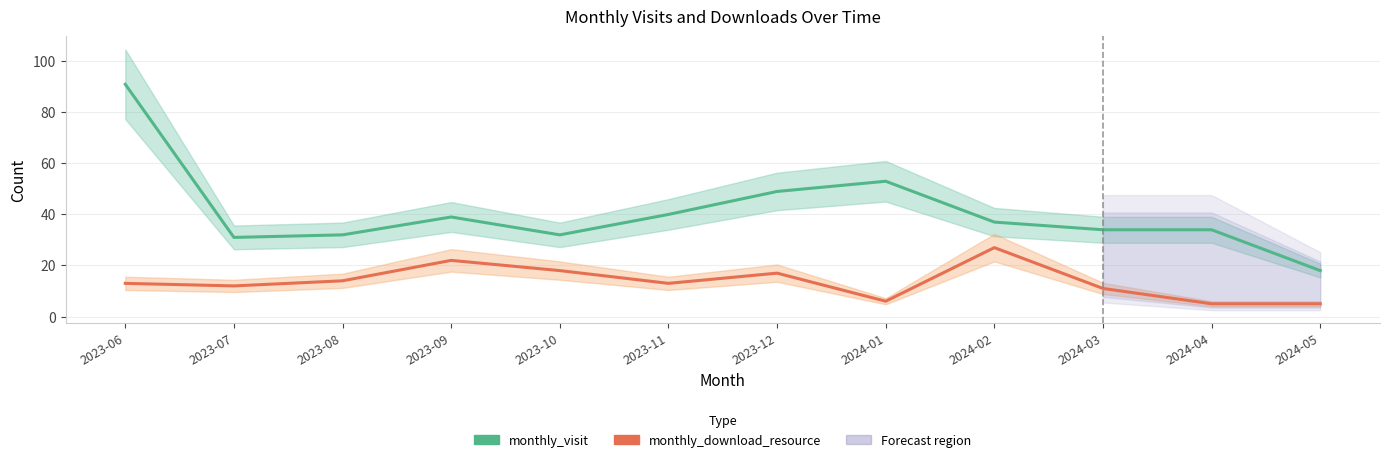

Between 2024-01 and 2024-02, which series saw the biggest shift?

monthly_download_resource